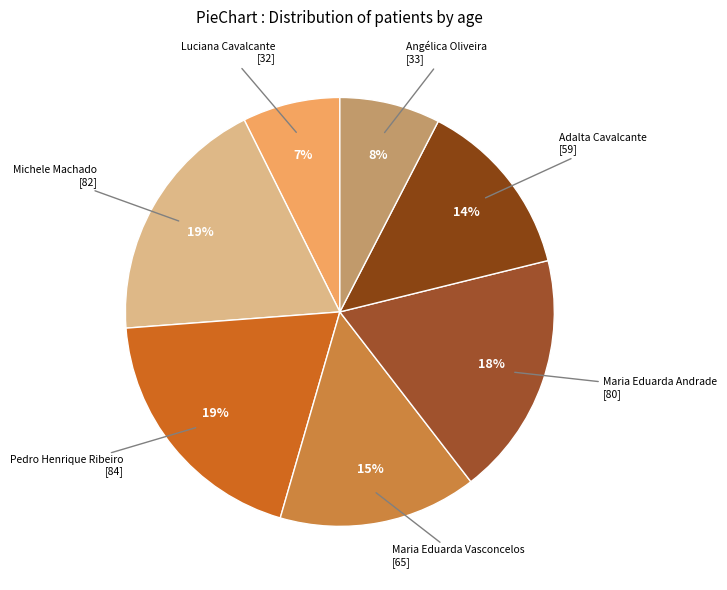

Rank the categories by value from highest to lowest.

Pedro Henrique Ribeiro, Michele Machado, Maria Eduarda Andrade, Maria Eduarda Vasconcelos, Adalta Cavalcante, Angélica Oliveira, Luciana Cavalcante